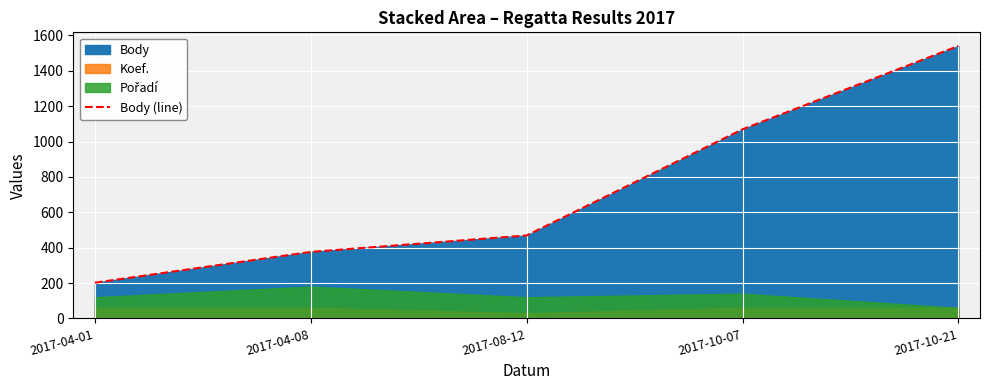

List the labels in order of value, smallest first.

2017-04-01, 2017-04-08, 2017-08-12, 2017-10-07, 2017-10-21